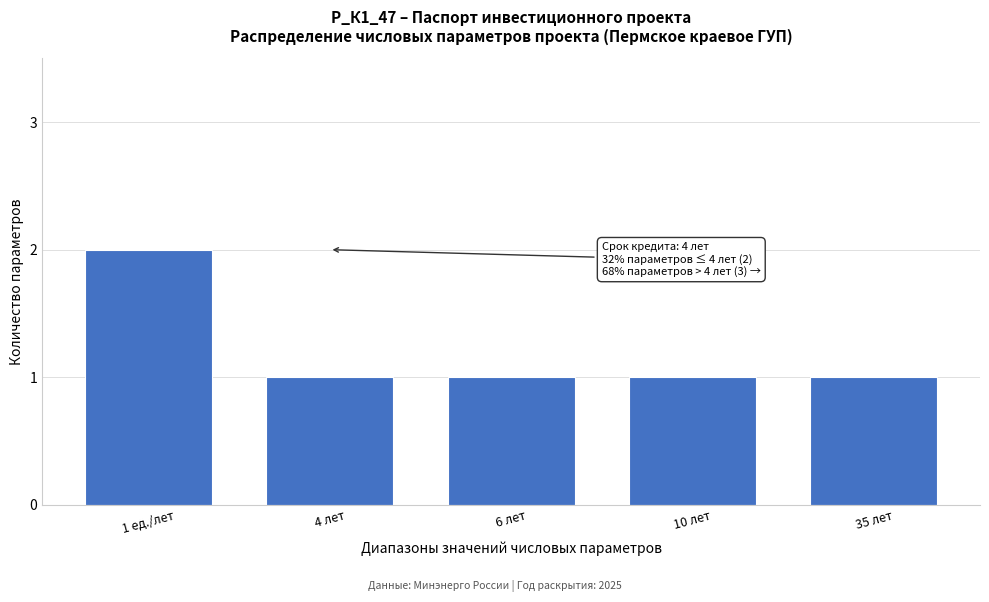

Reading left to right, transcribe all the data shown in this chart.

2	1	1	1	1